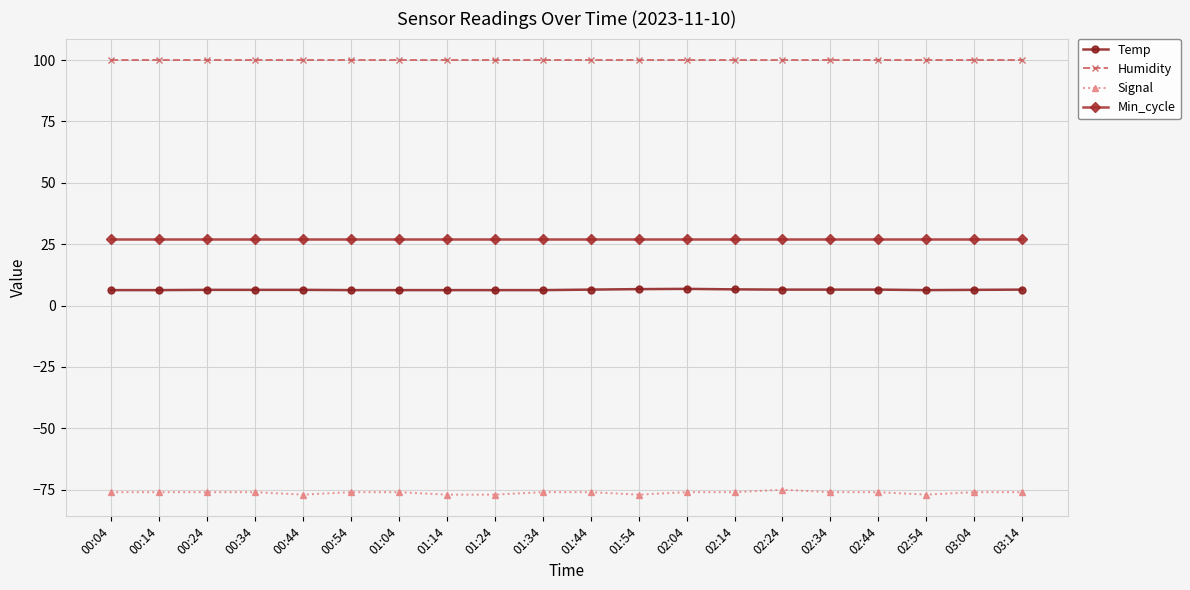

What is the label of the 2nd point from the left?

00:14